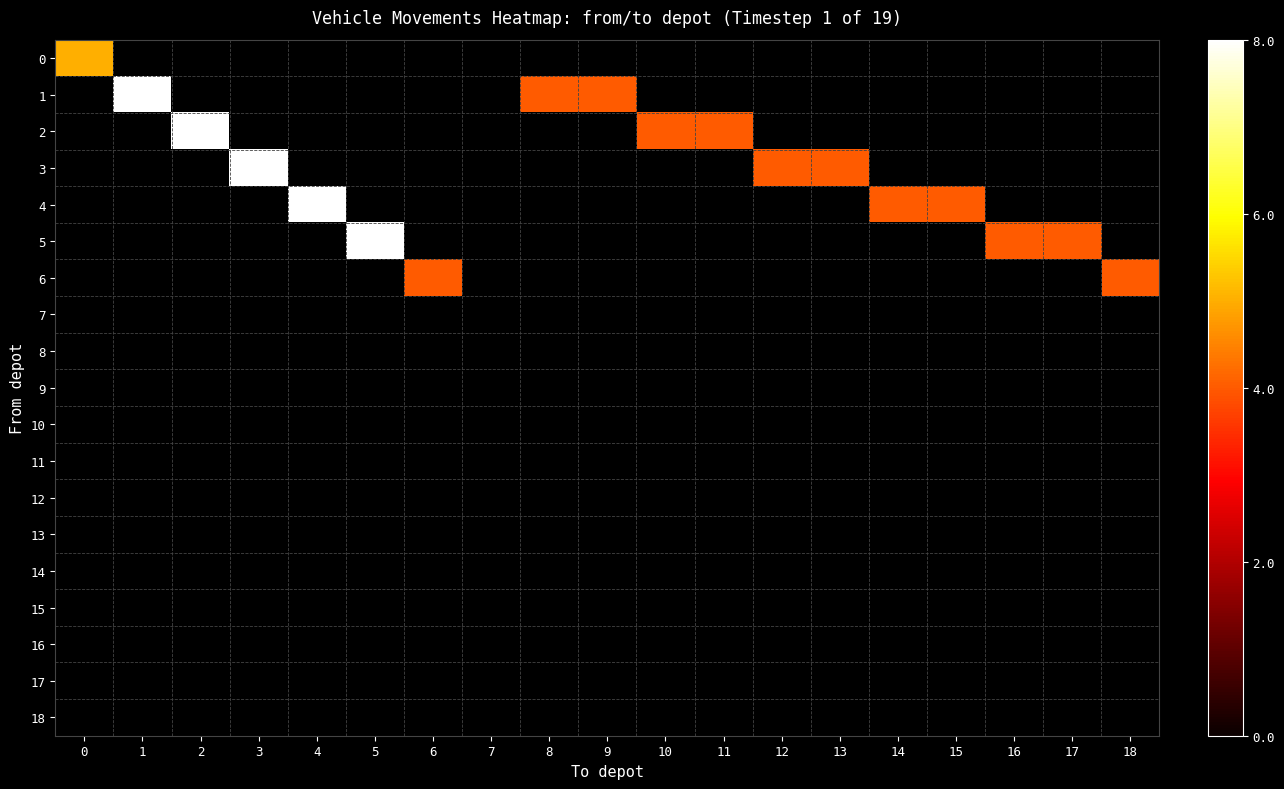

At which category does the chart reach its minimum across all series?

1